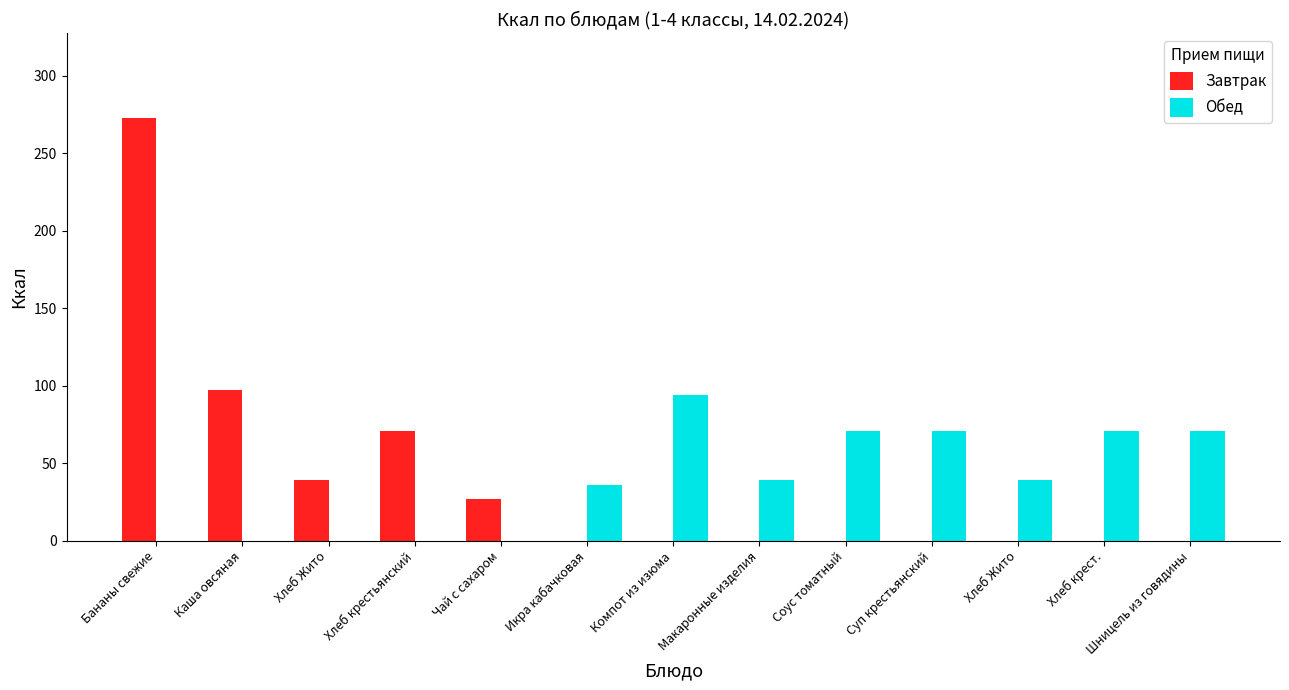

Are the bars horizontal?

No